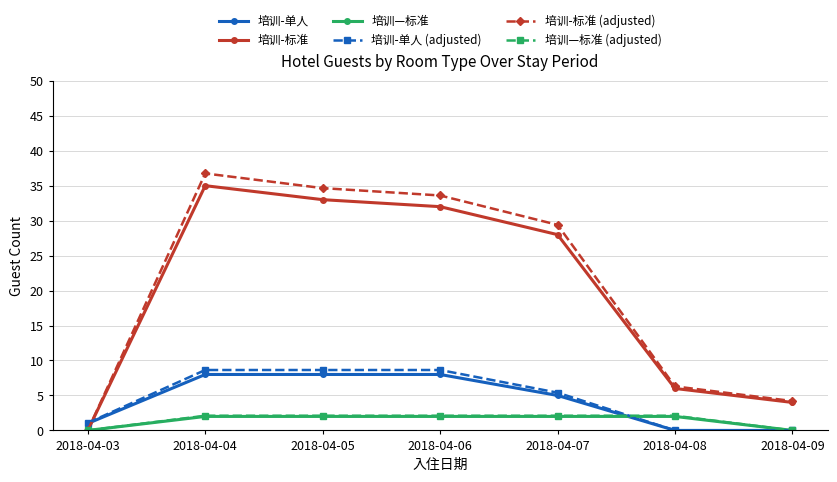

What is the maximum value shown in the chart?

36.8